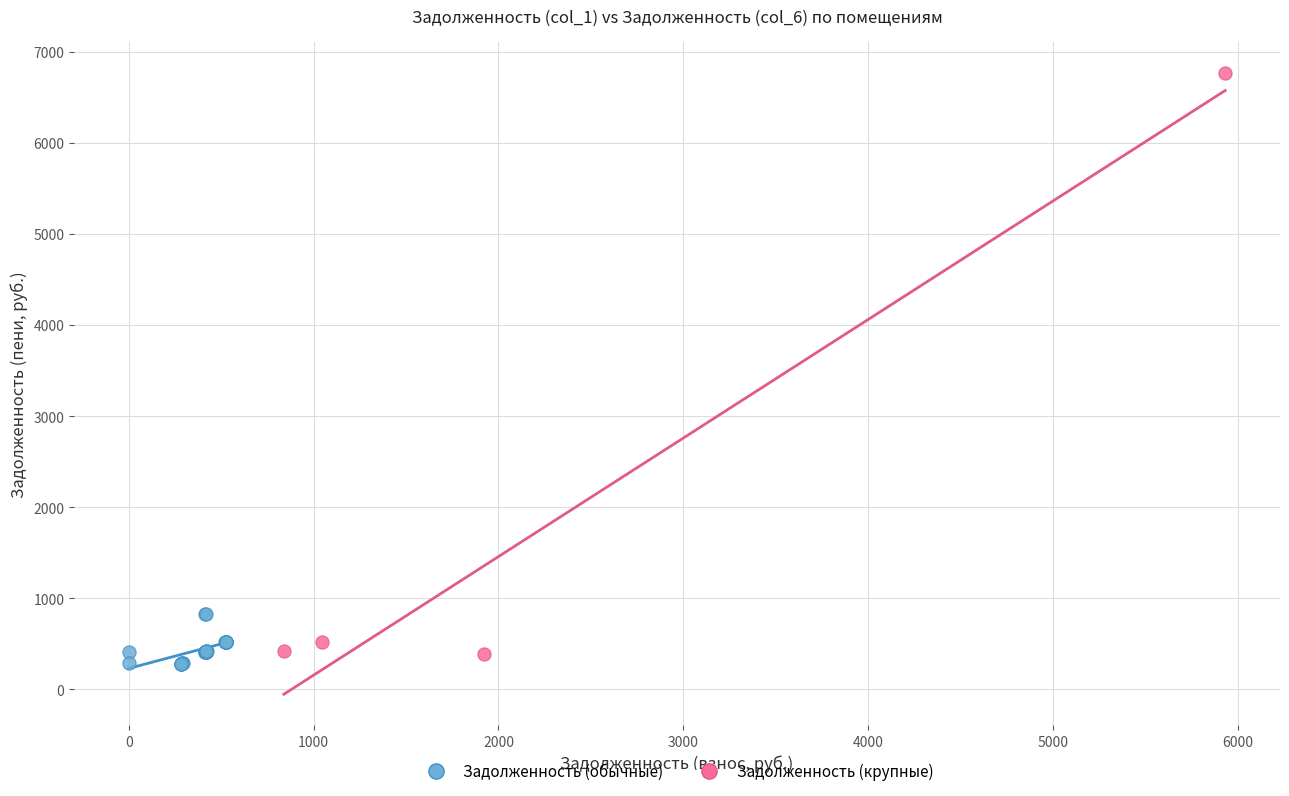

Which series has the largest Y range (max minus min)?

Задолженность (крупные)